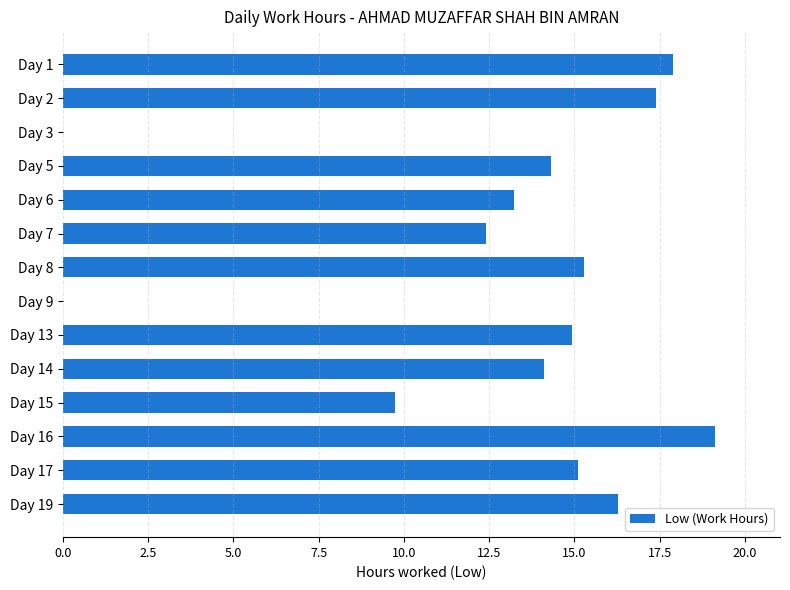

Which category has the highest value across all series?

Day 16